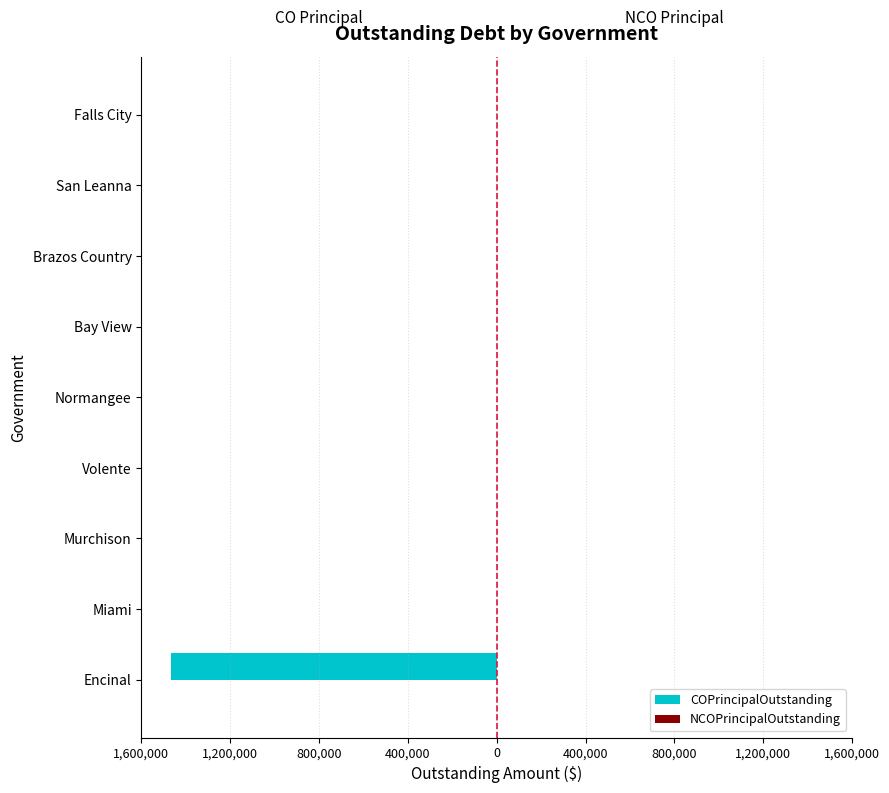

Are the bars horizontal?

Yes